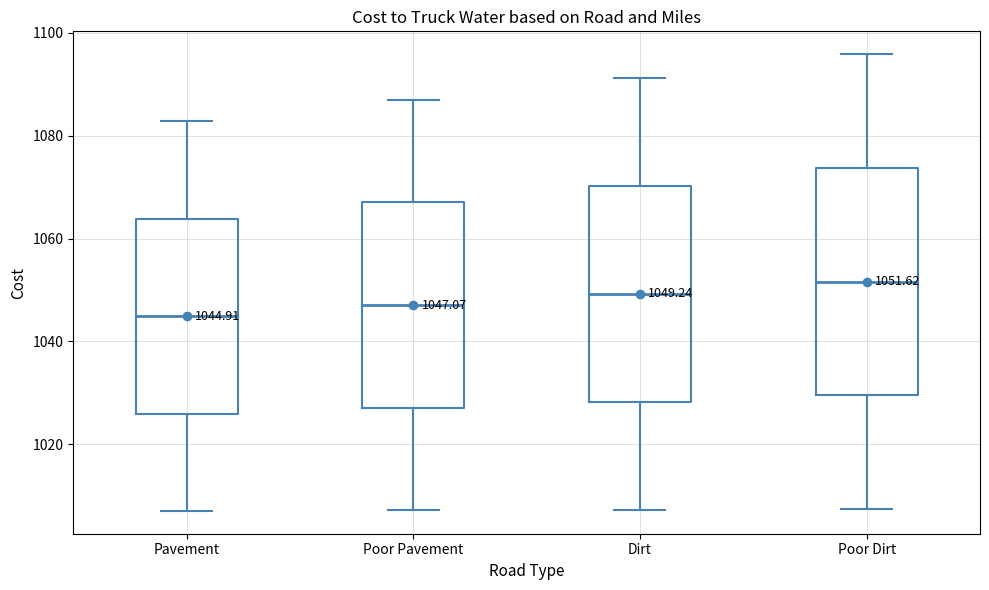

Which box has the lowest median line?

Pavement